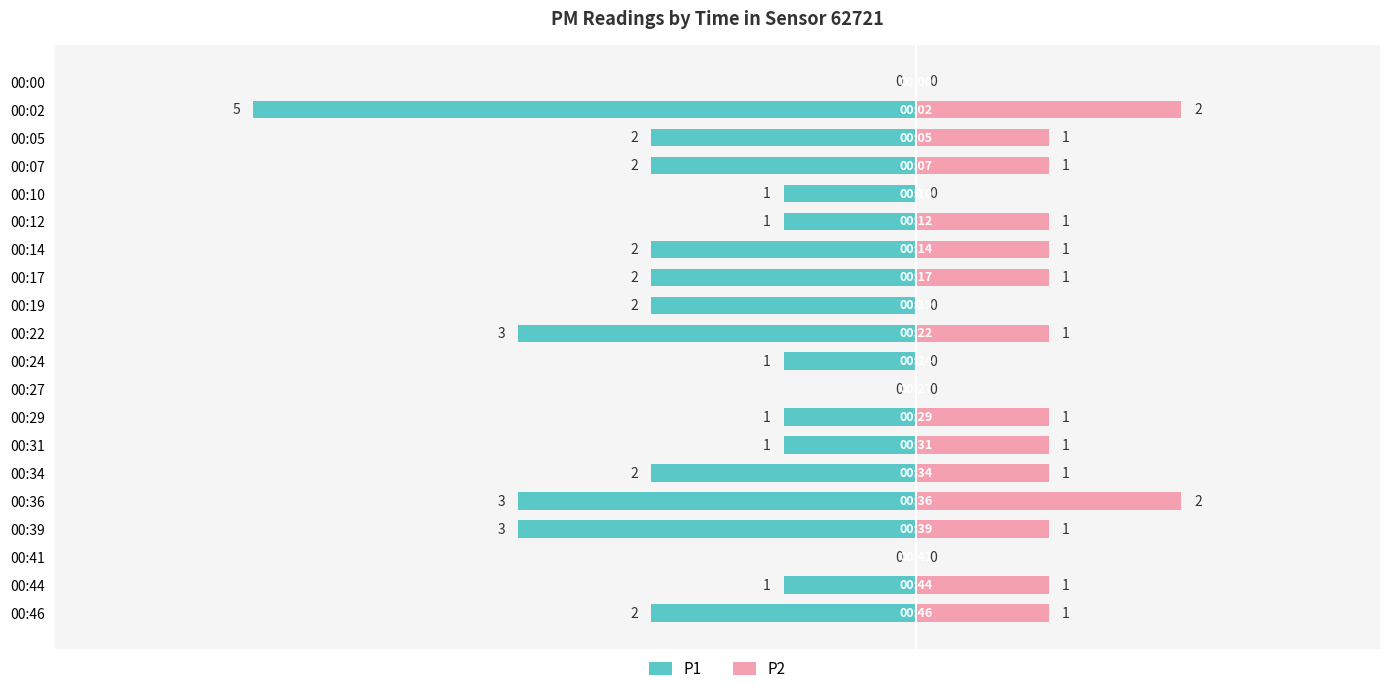

How many positive values does the P2 series have?

14